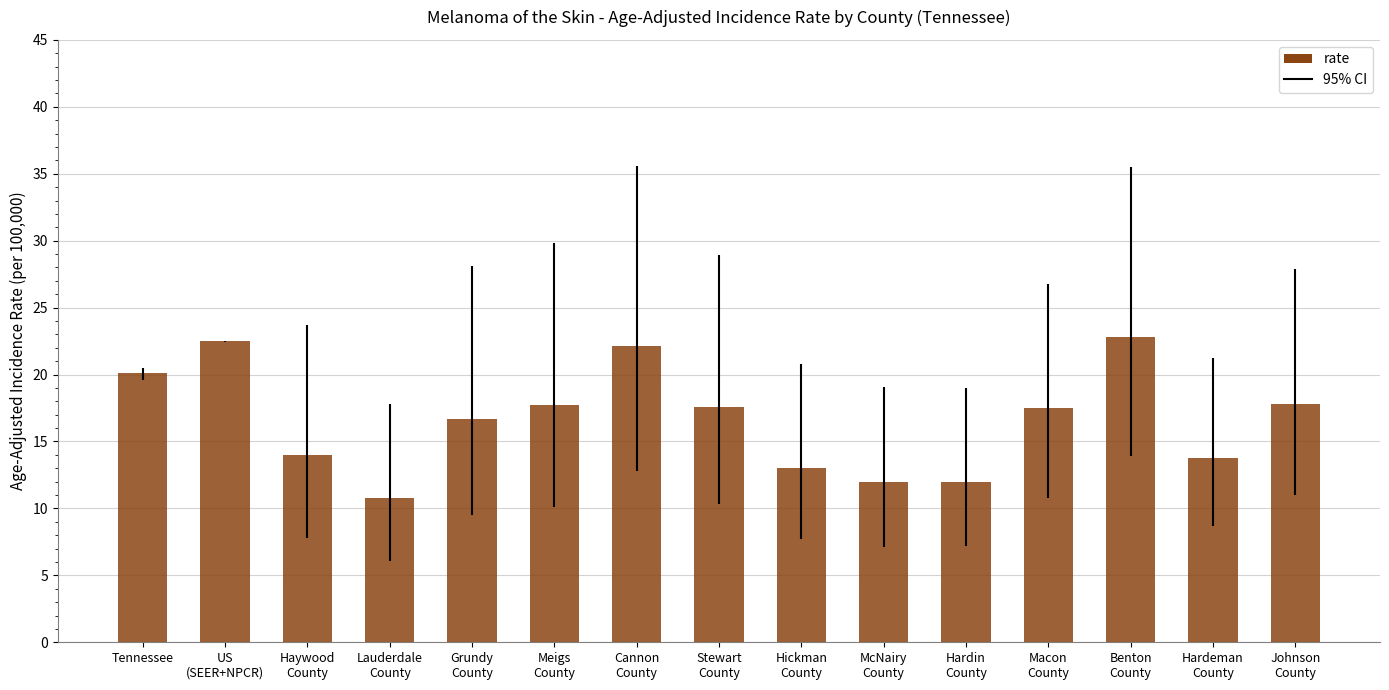

Which has a higher value, US
(SEER+NPCR) or Stewart
County?

US
(SEER+NPCR)